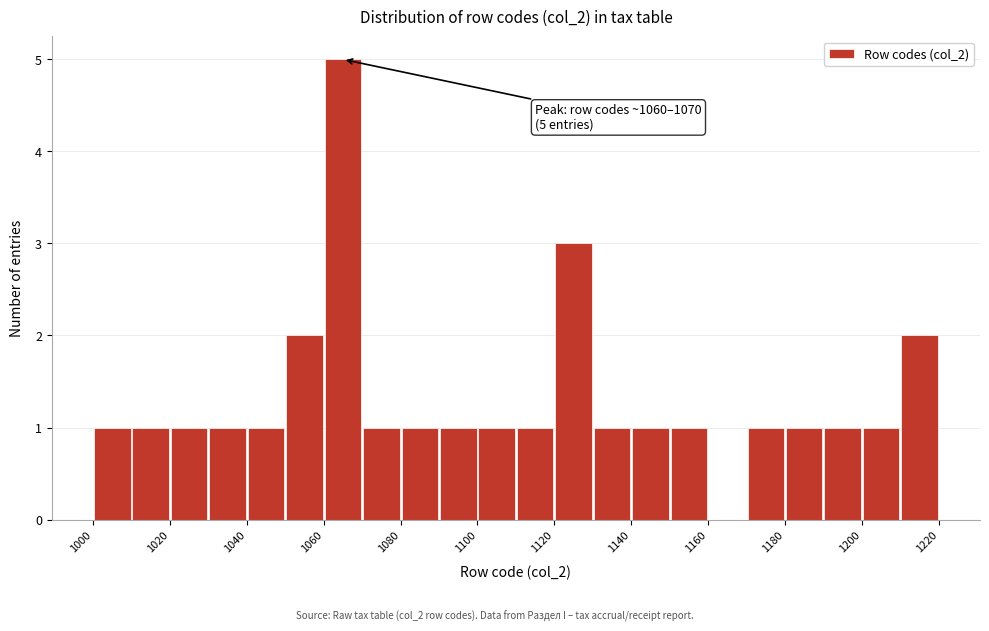

Which range on the x-axis has the tallest bar?

1060 to 1070